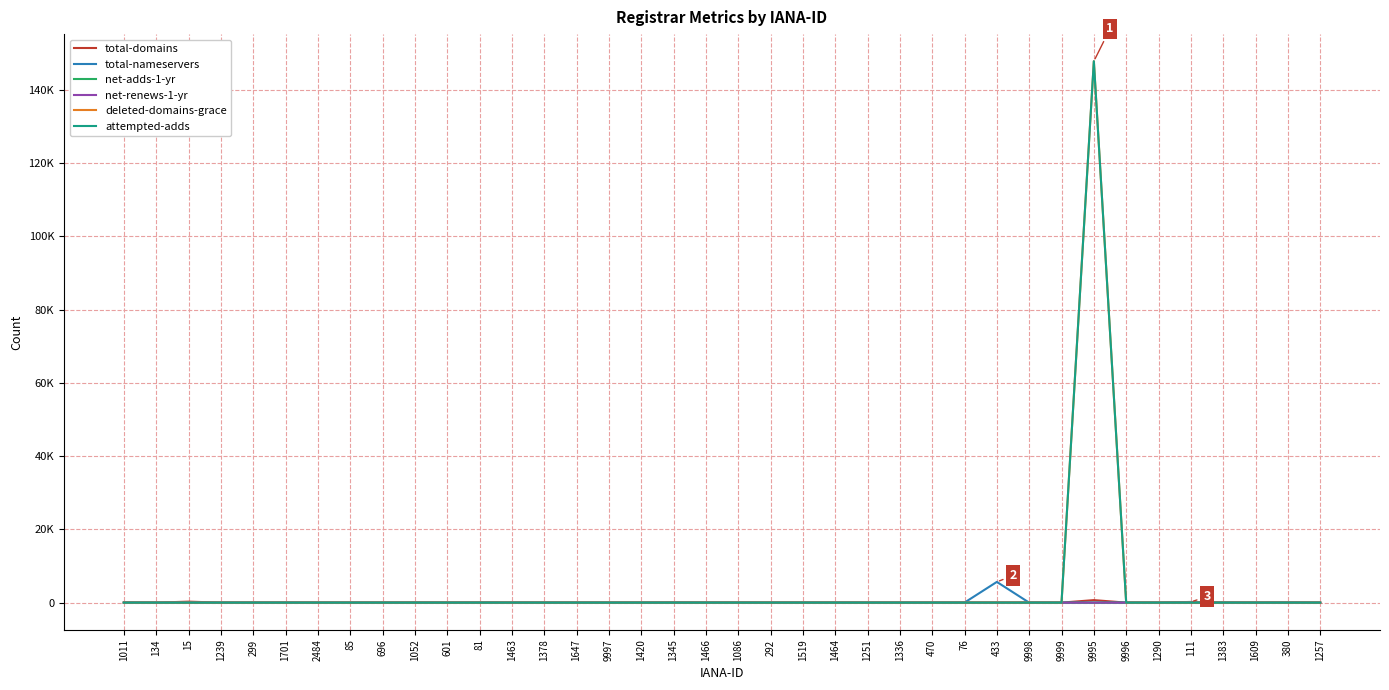

Which has a higher value, 9999 or 111?

111